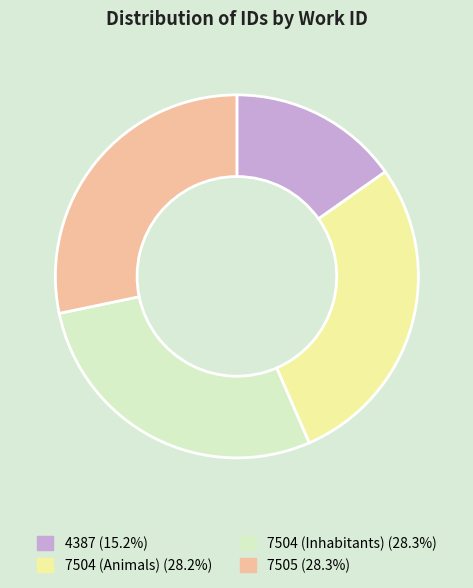

What is the ratio of the value at 4387 to the value at 7504 (Inhabitants)?

0.5